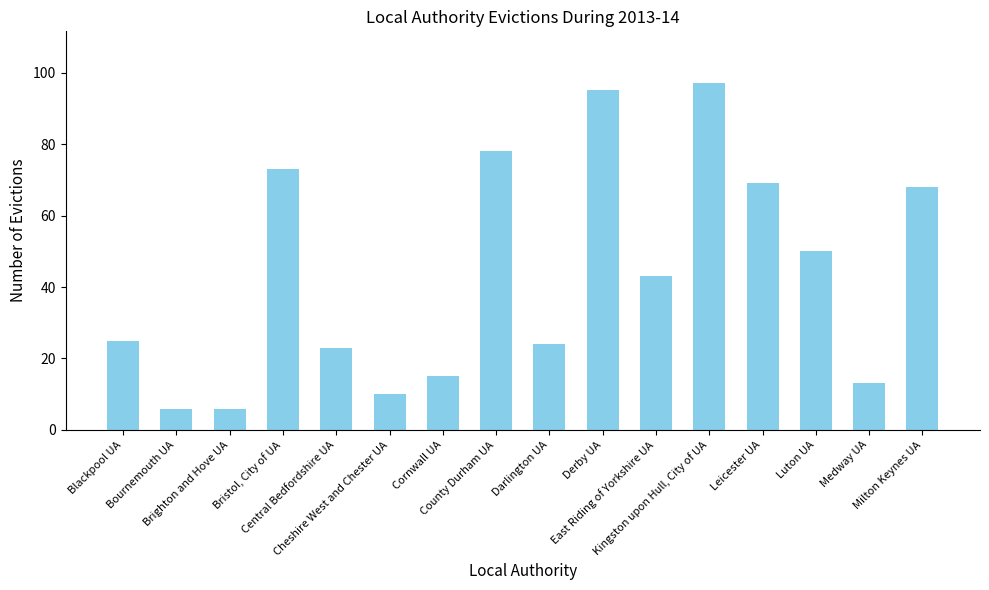

How many values are below 43?

8